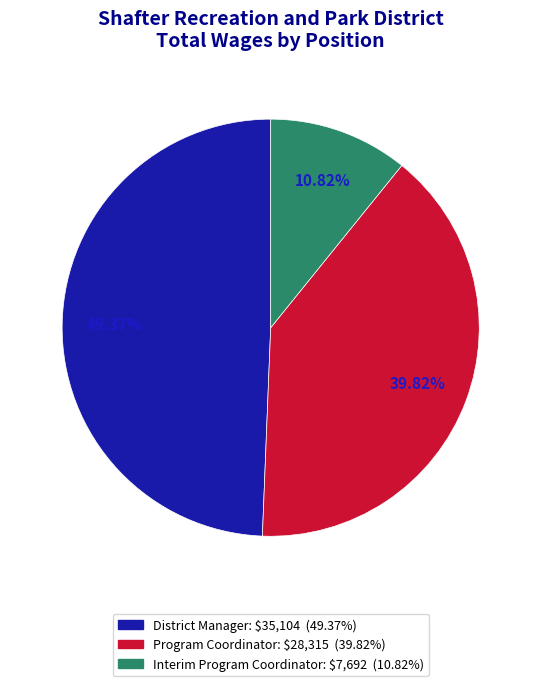

The Program Coordinator slice represents 40% of the pie. True or false?

True